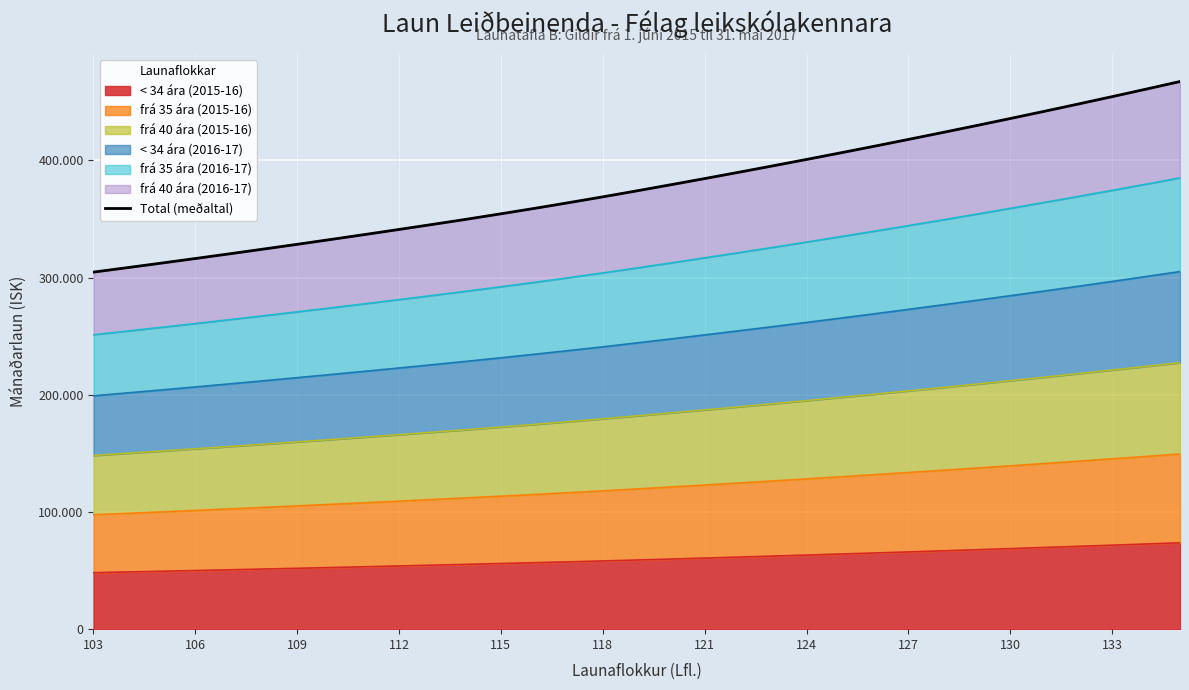

Count the number of values greater than 374055.

17